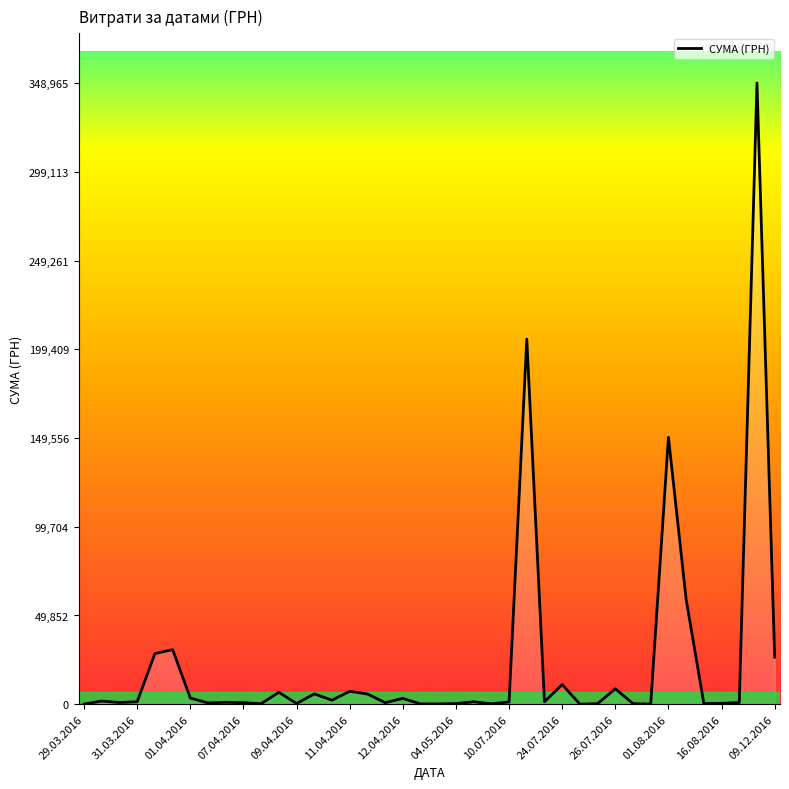

What is the greatest value displayed?

348965.9